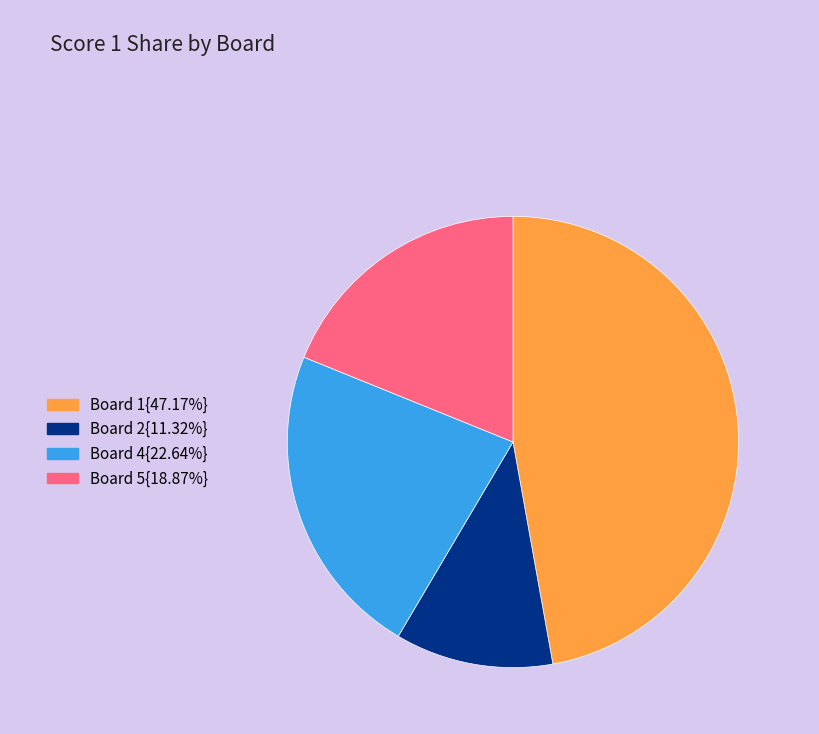

Is there a majority slice in this chart?

No